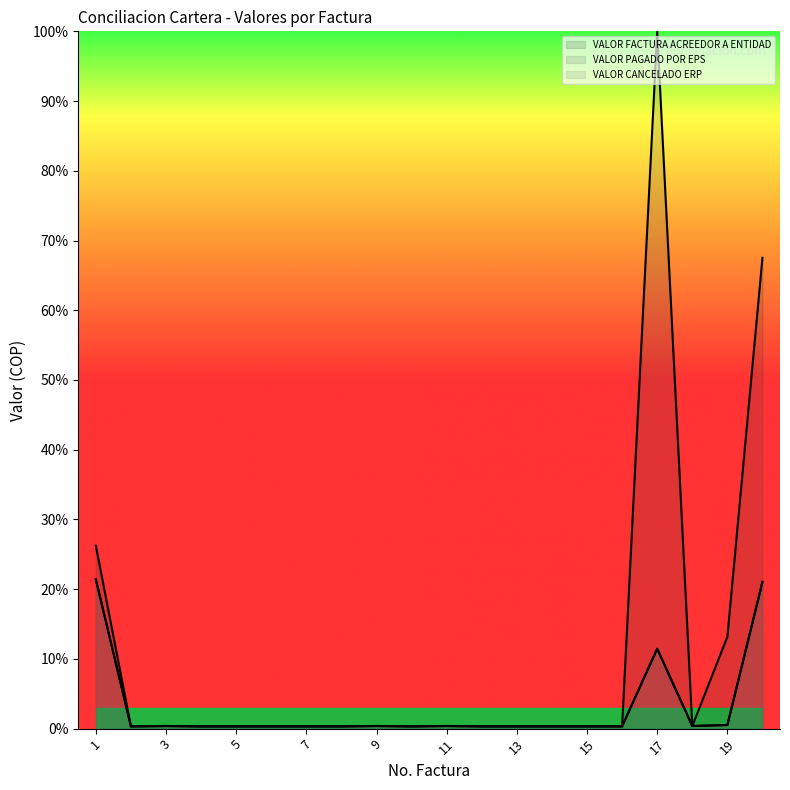

Which category has the lowest value across all series?

2